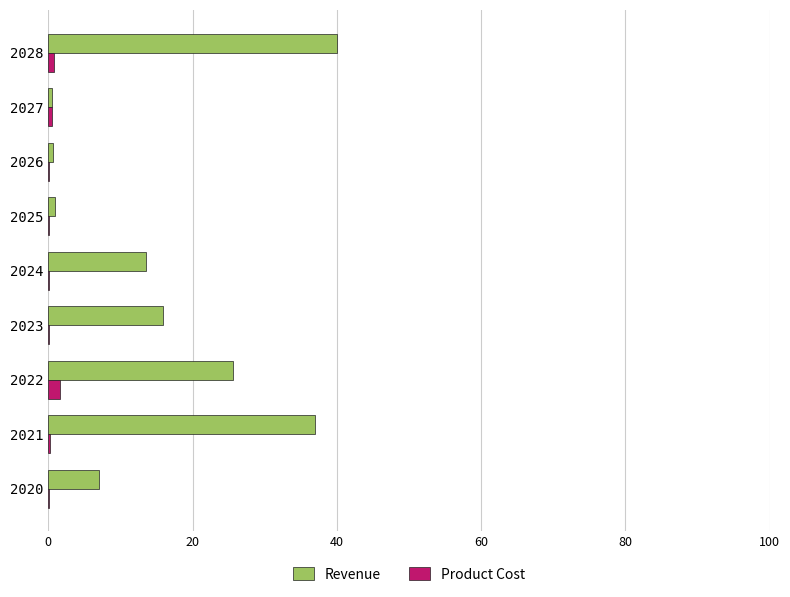

Is it true that Revenue equals 0.6 at 2026?

True